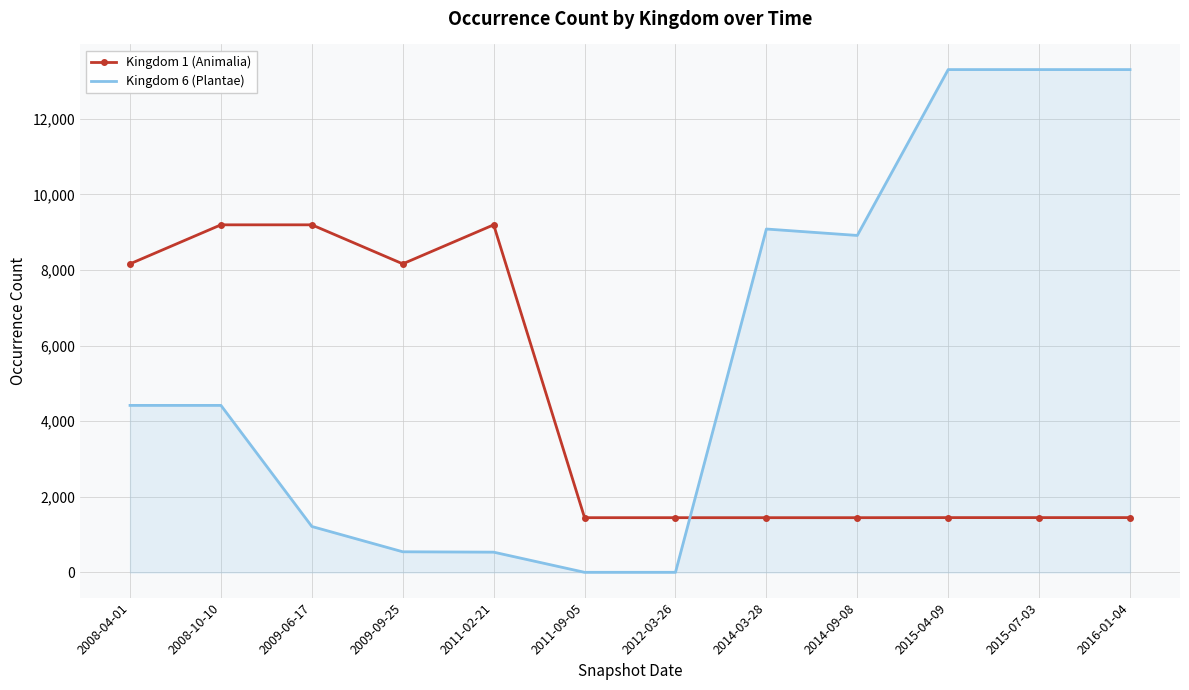

The value of Kingdom 1 (Animalia) at 2014-03-28 is 1449. True or false?

True